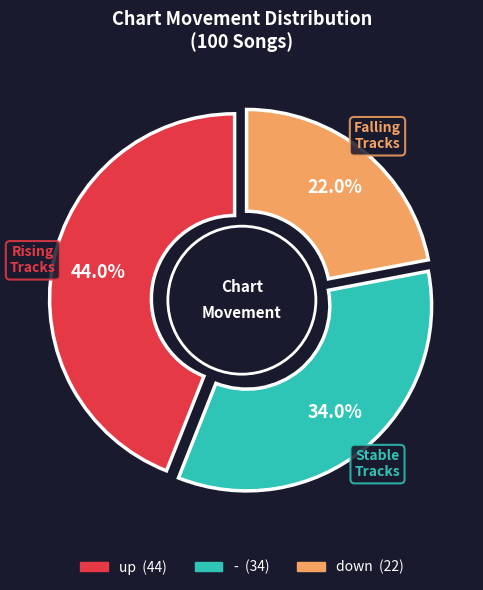

The - slice represents 26% of the pie. True or false?

False